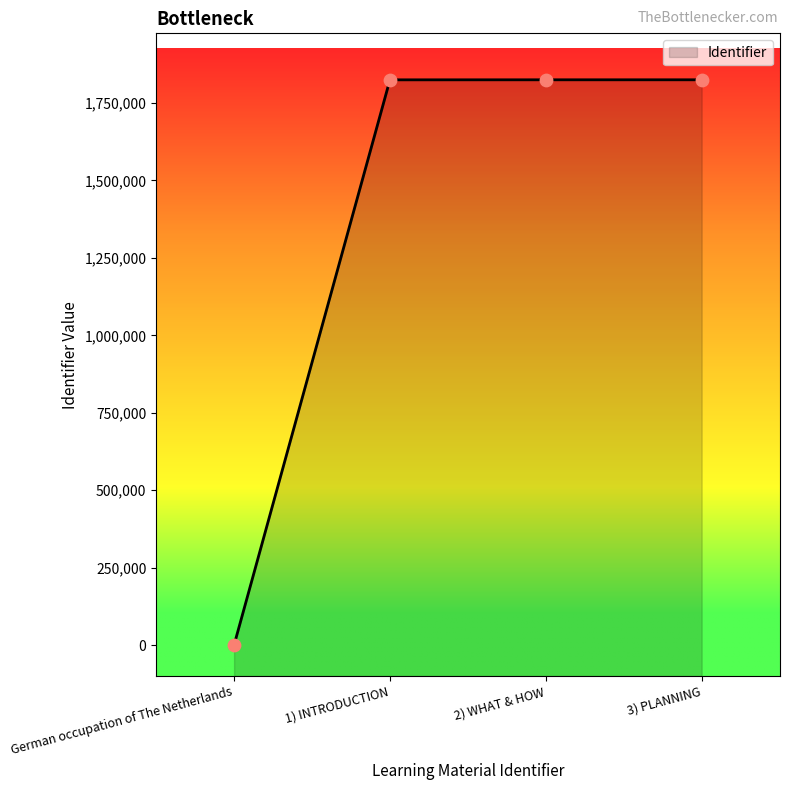

What is the change in value from 1) INTRODUCTION to 2) WHAT & HOW?

+122